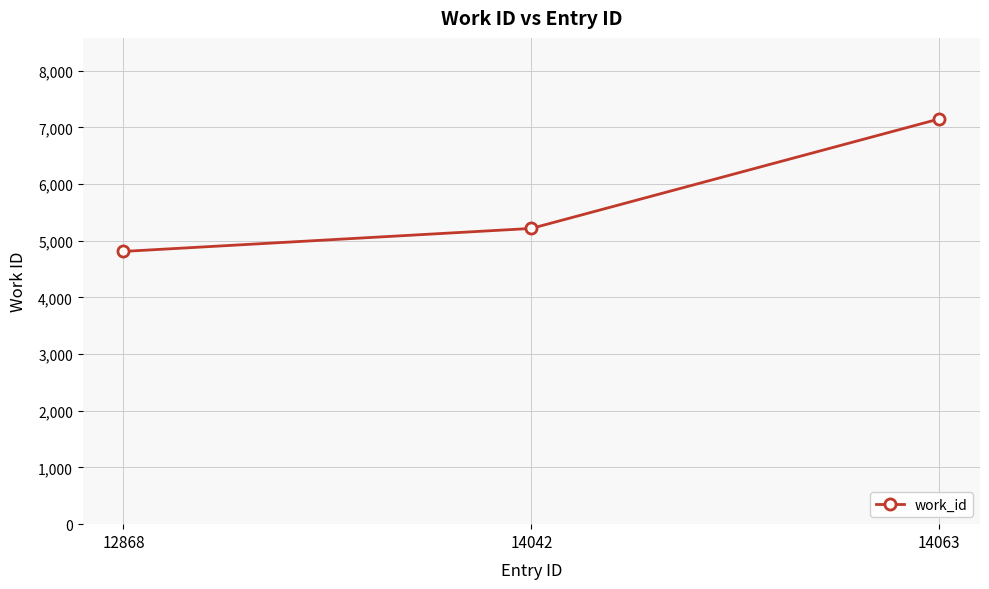

At which label is the value closest to 5982?

14042